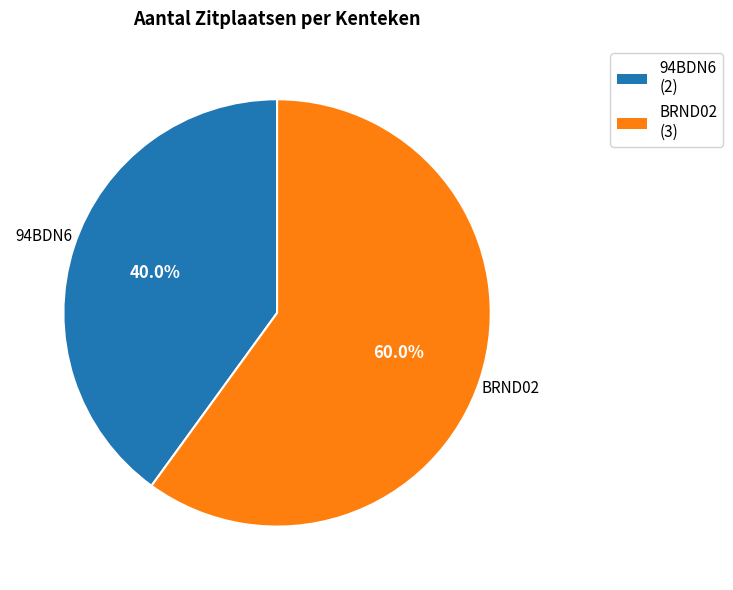

Which has a higher value, 94BDN6 or BRND02?

BRND02